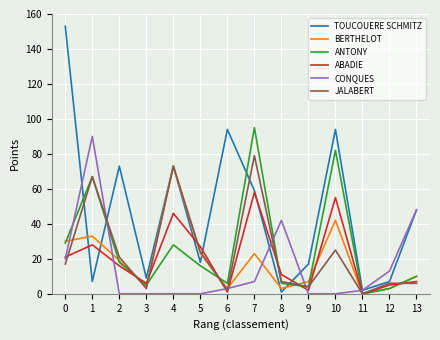

At which category is the sum across all series the highest?

7